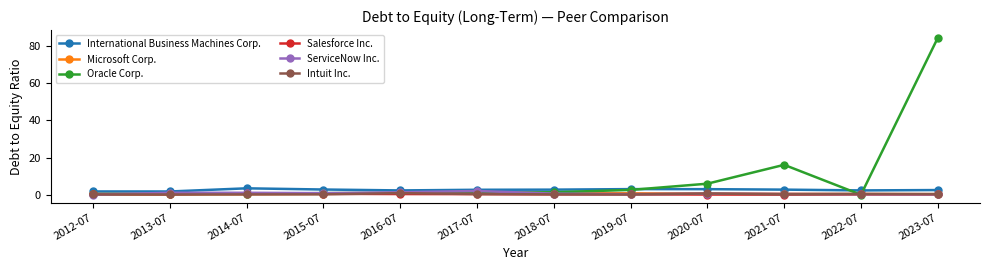

Is it true that Salesforce Inc. equals 0.2 at 2019-07?

True